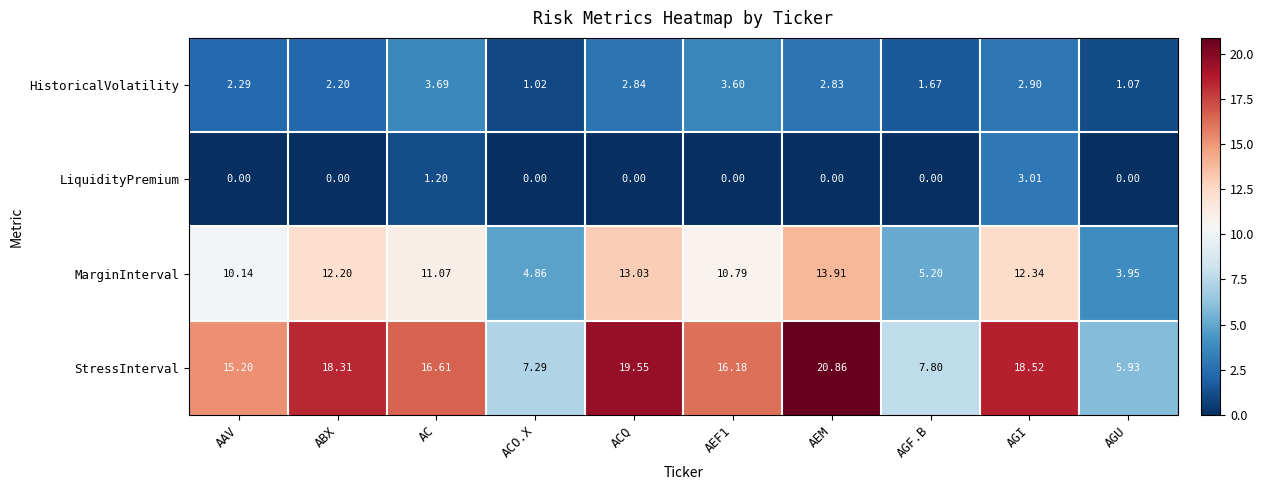

At which category is the sum across all series the highest?

AEM